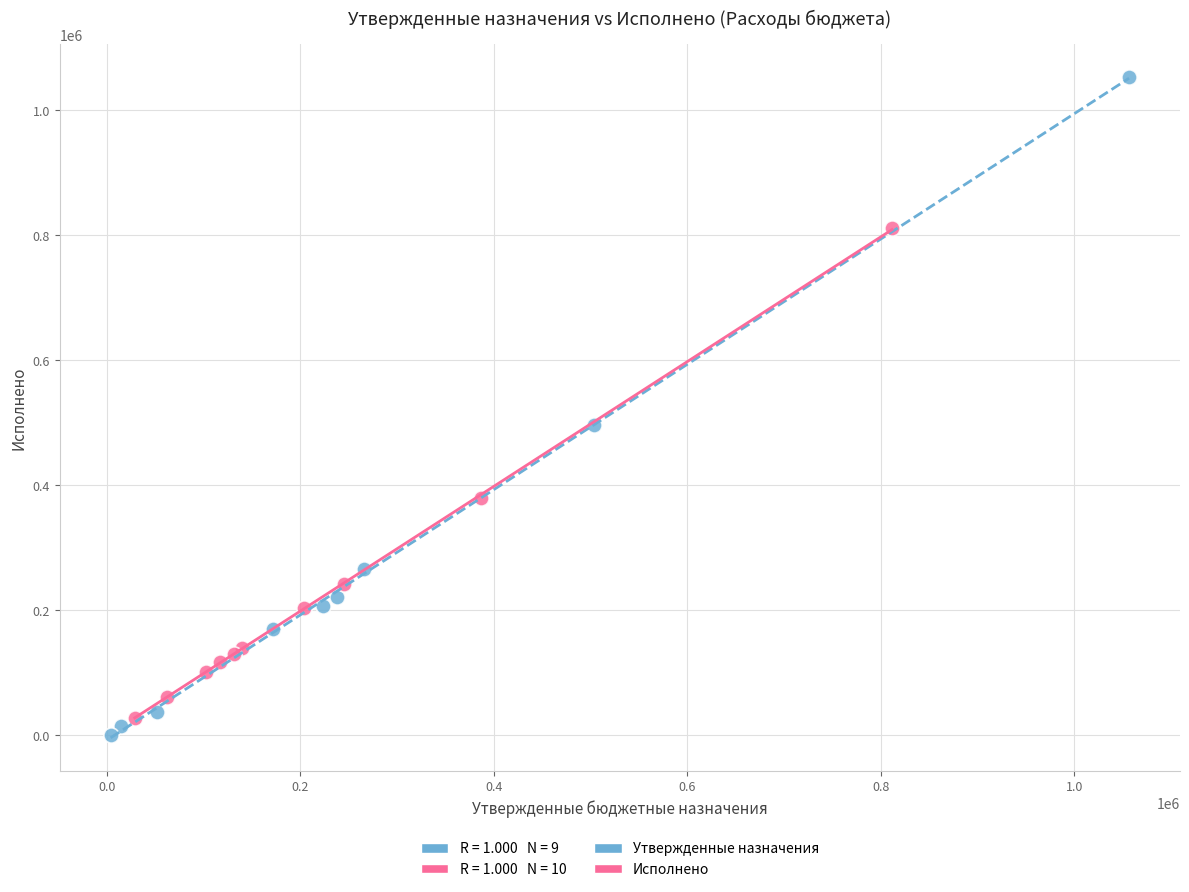

Which series reaches the minimum Y coordinate?

Утвержденные назначения